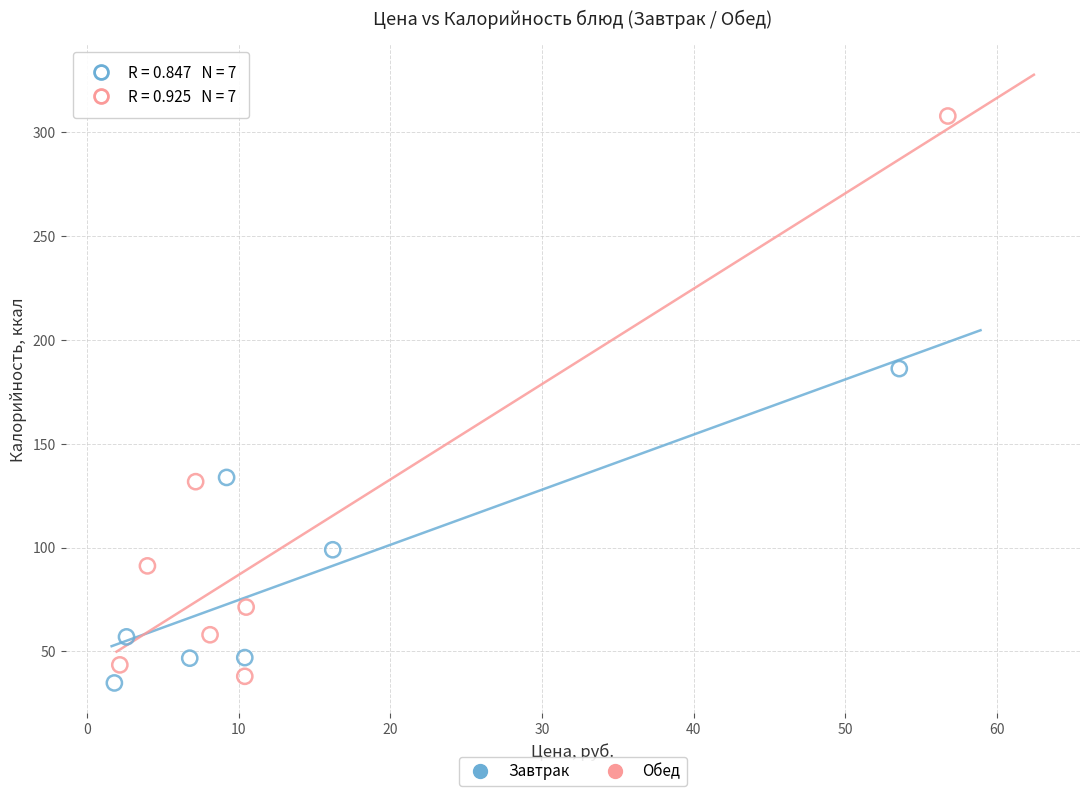

Which series has the largest Y range (max minus min)?

Обед